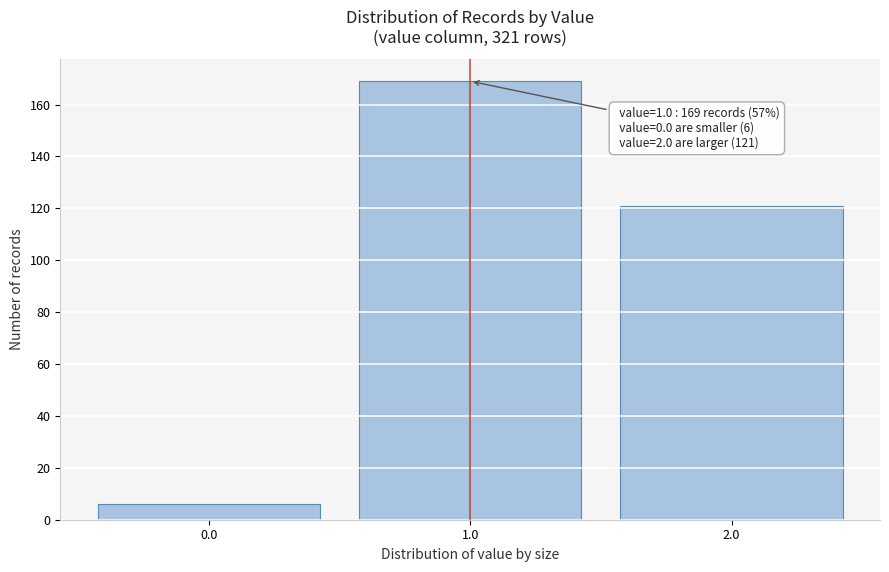

Which range on the x-axis has the tallest bar?

0.5 to 1.5